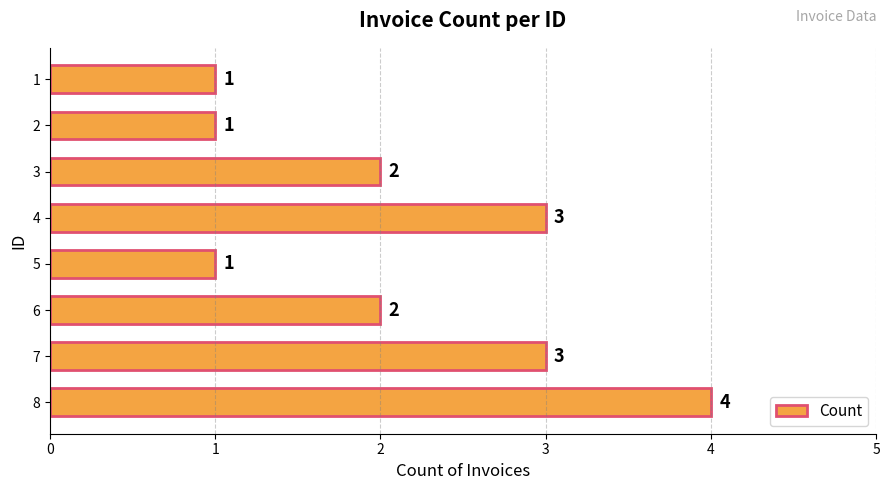

Reading top to bottom, transcribe all the data shown in this chart.

1	1	2	3	1	2	3	4